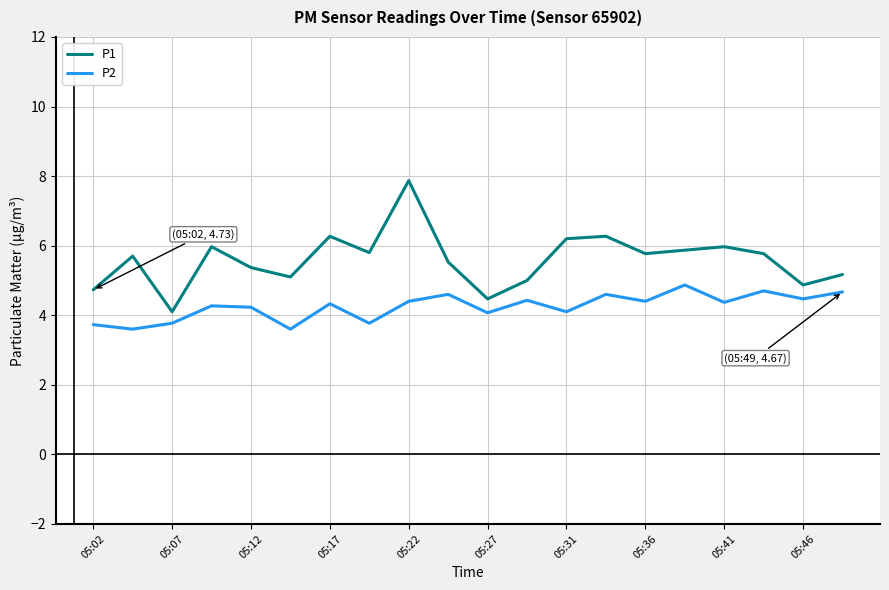

What is the maximum value for P1?

7.9